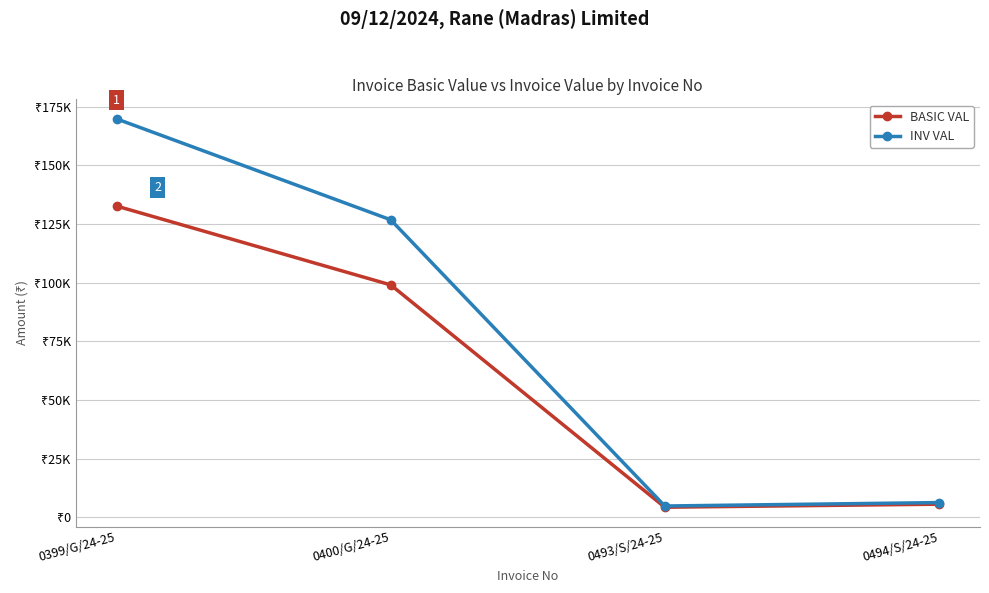

What are all the series names shown in the legend?

BASIC VAL, INV VAL